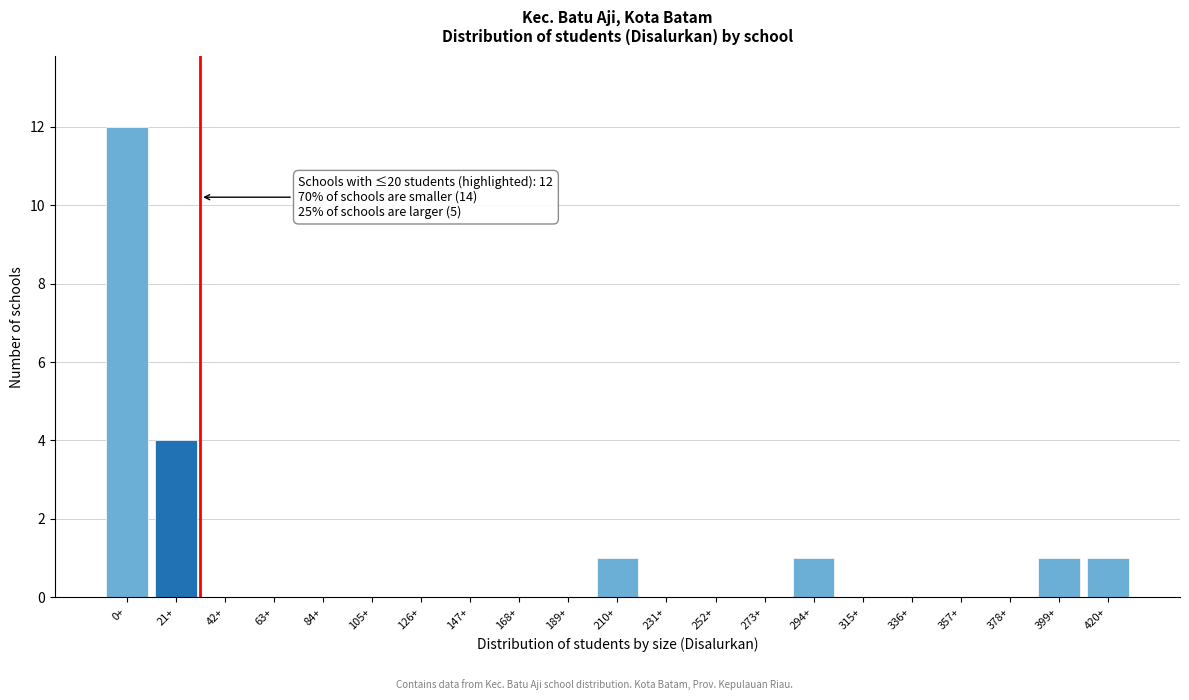

Reading left to right, what are all the values shown in this chart?

0+=12	21+=4	42+=0	63+=0	84+=0	105+=0	126+=0	147+=0	168+=0	189+=0	210+=1	231+=0	252+=0	273+=0	294+=1	315+=0	336+=0	357+=0	378+=0	399+=1	420+=1